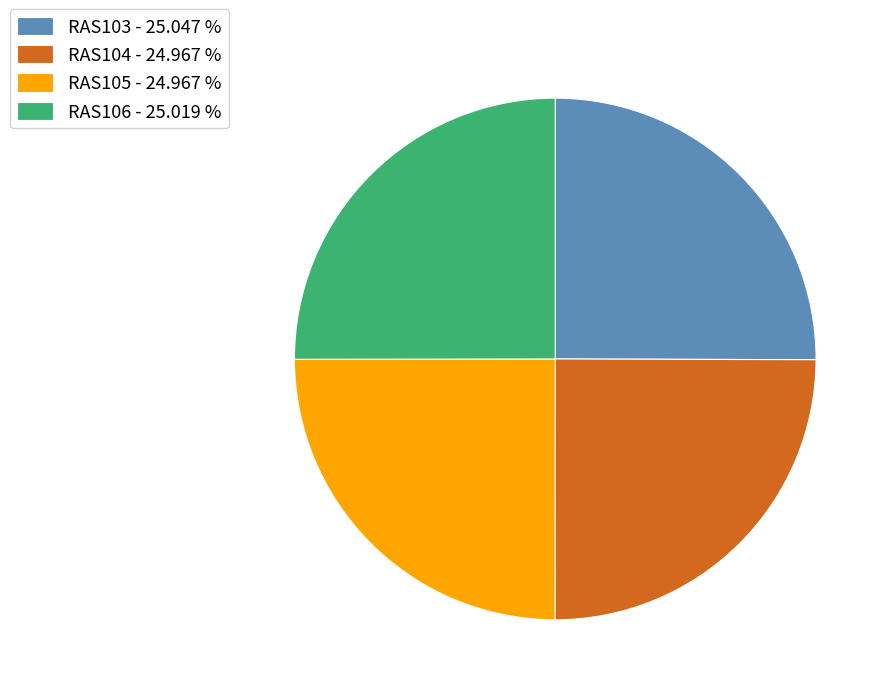

Is RAS103 - 25.047 % the majority of the pie?

No